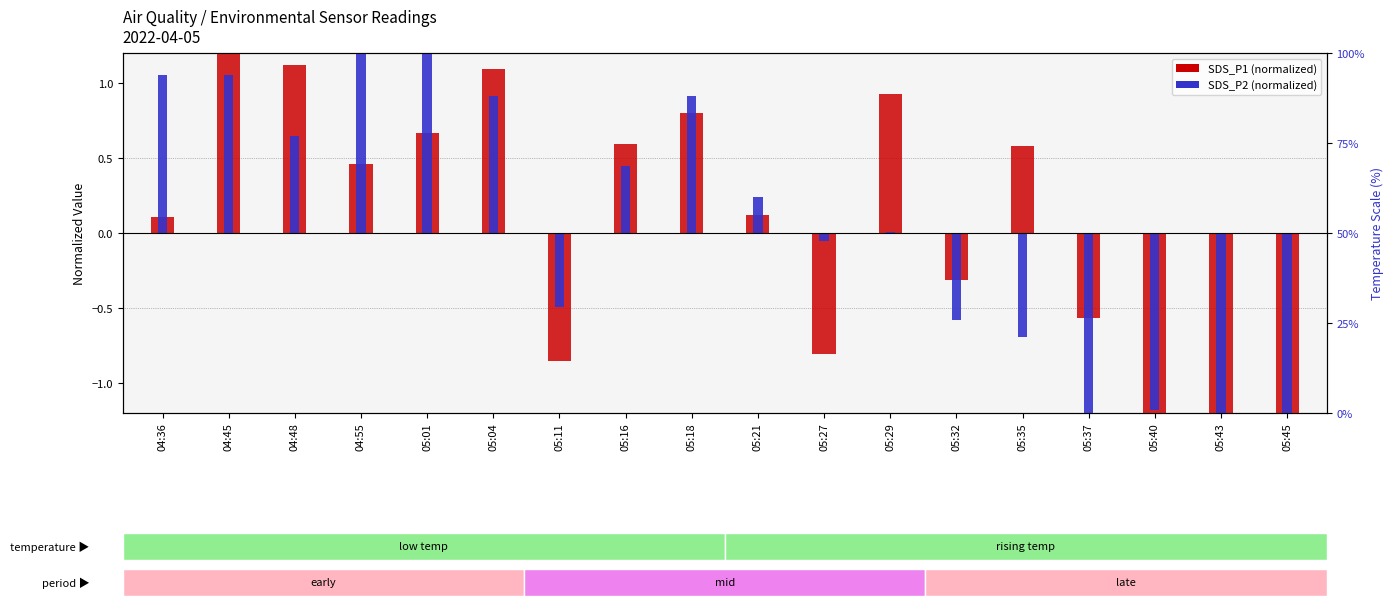

How many values in the SDS_P1 (log2 ratio equivalent) series are below 0?

7